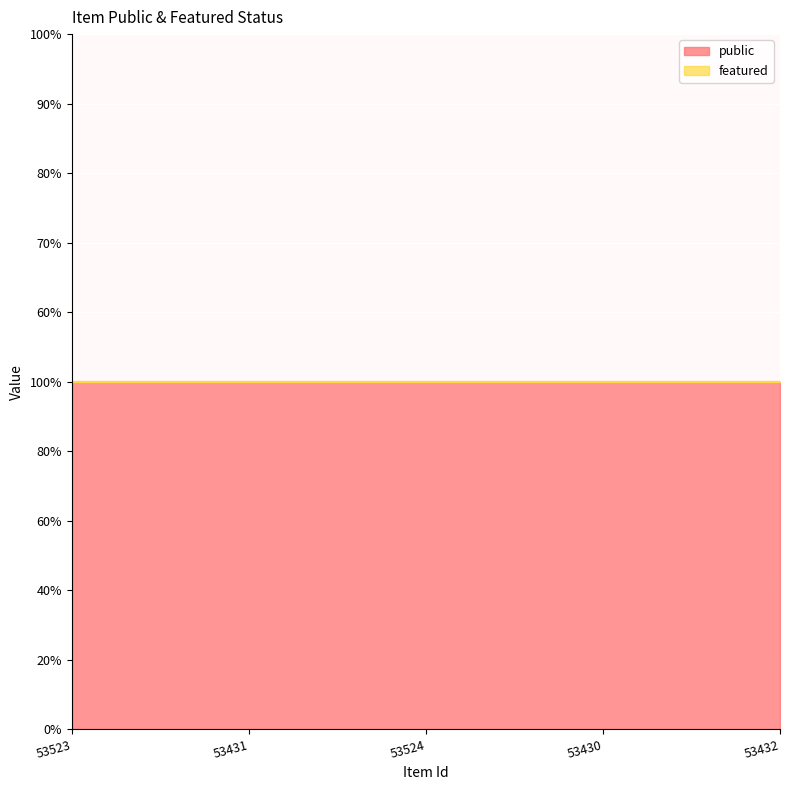

How many lines are shown in the chart?

2